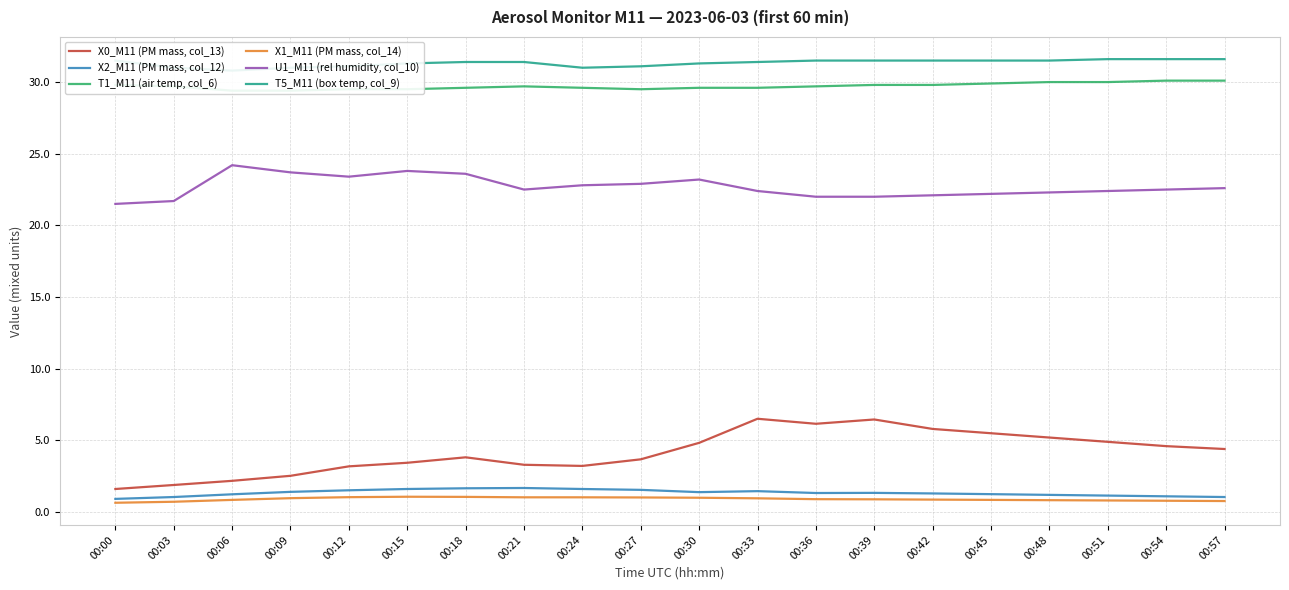

True or false: T1_M11 (air temp, col_6) and U1_M11 (rel humidity, col_10) cross at least once.

False